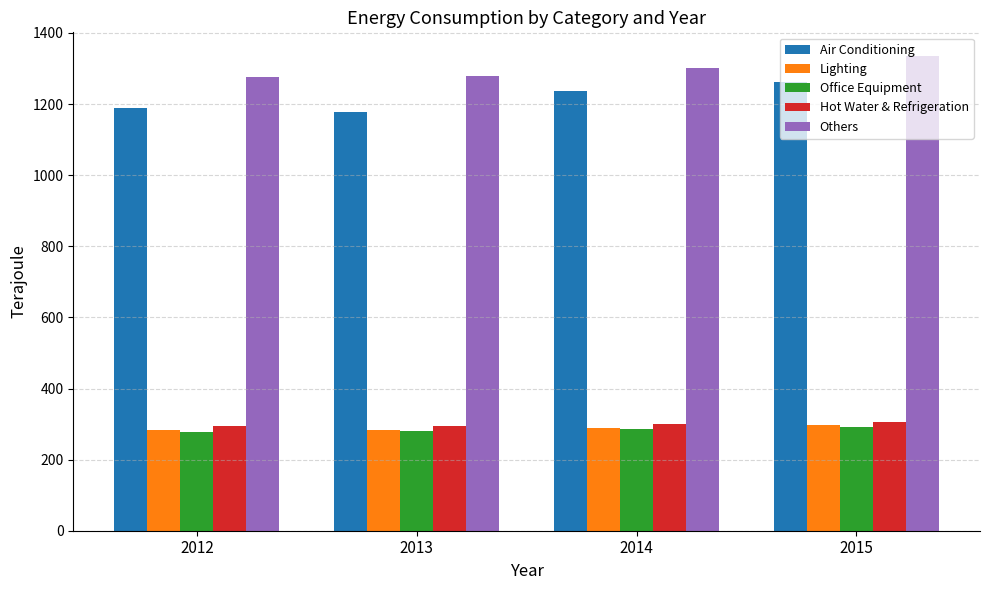

What is the spread (max minus min) of values at 2012?

996